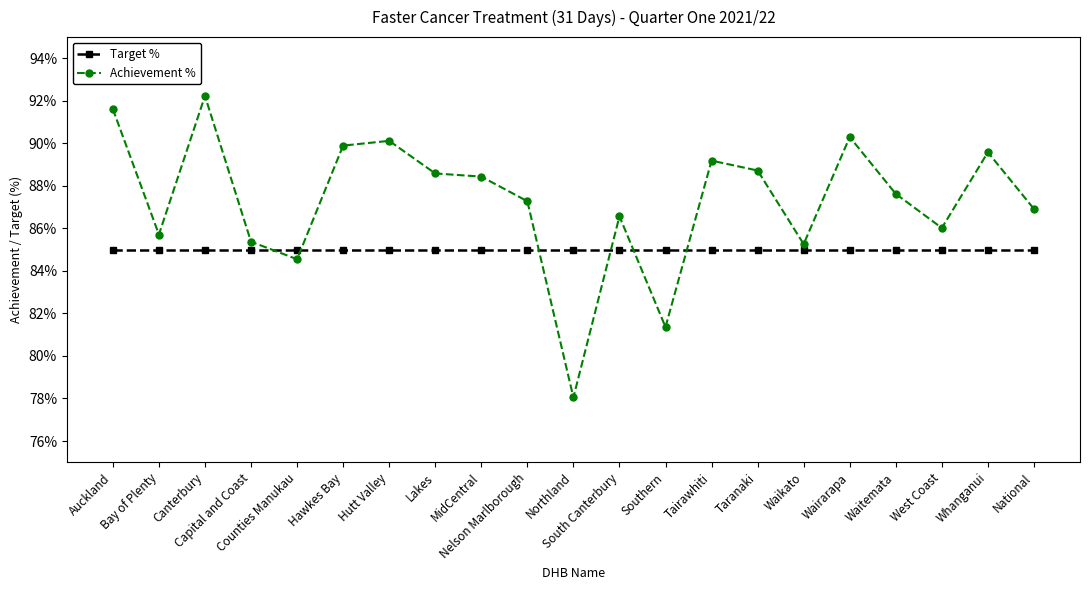

True or false: Achievement % has more than 0 points higher than both neighbors.

True